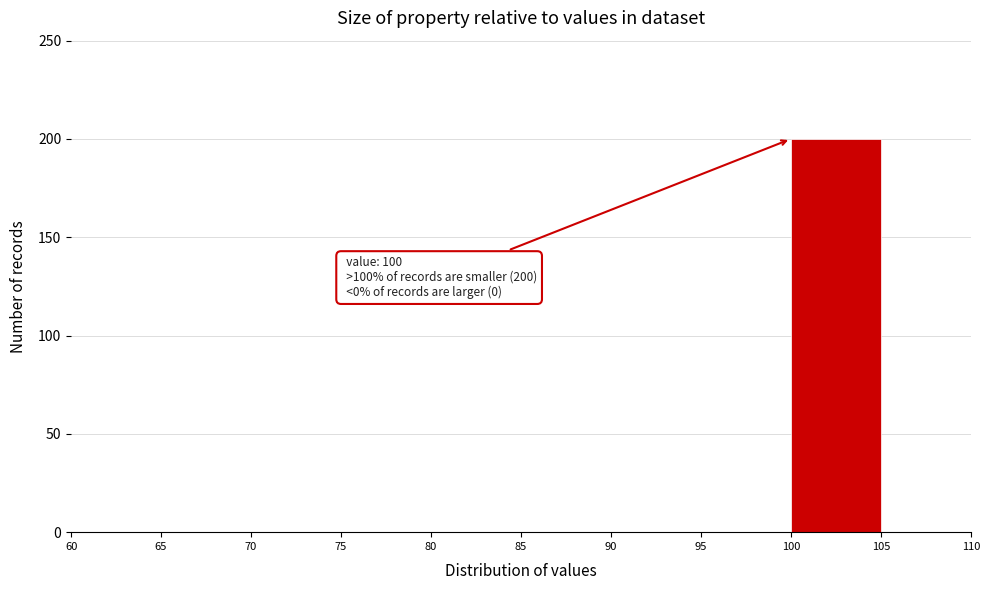

Over which range of the x-axis is the bar tallest?

100 to 105